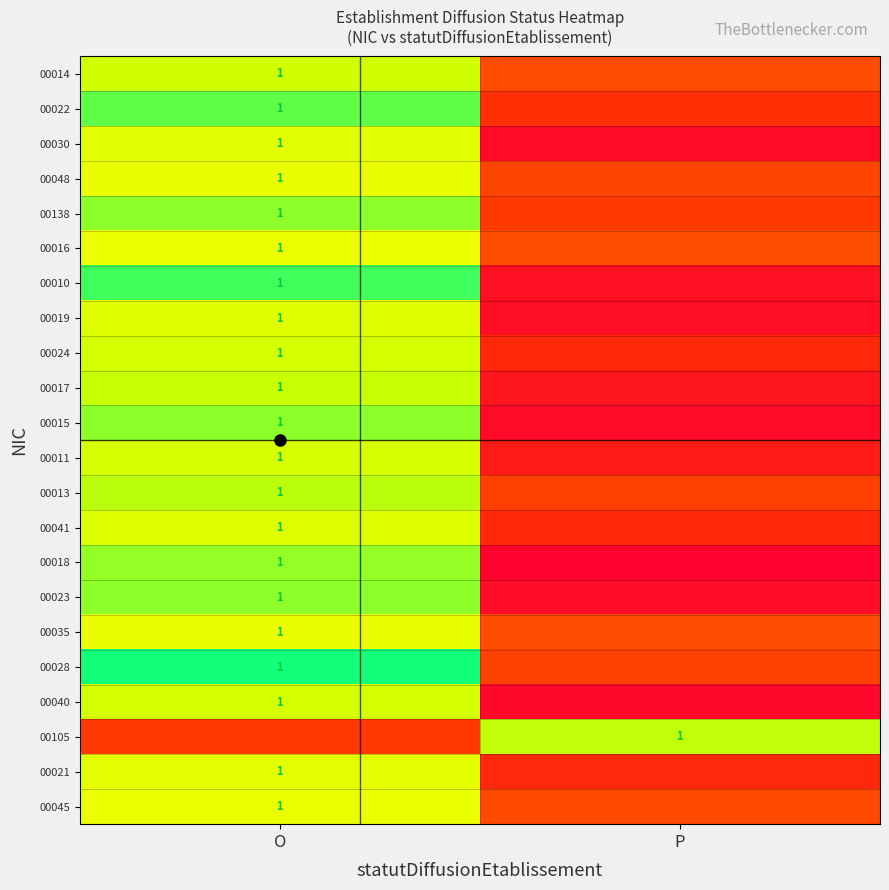

The 00041 series shows 0.5 at O. True or false?

False